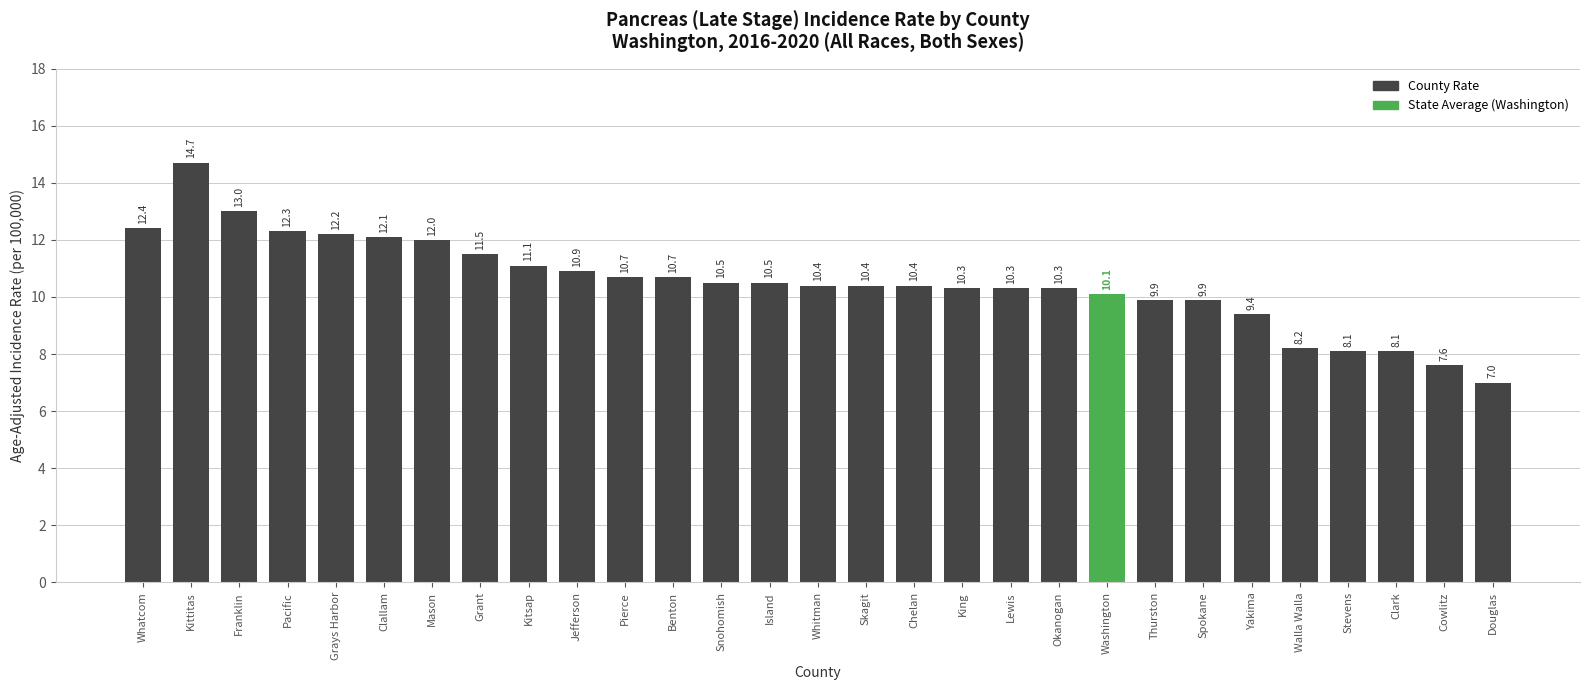

How many distinct data groups are displayed?

1